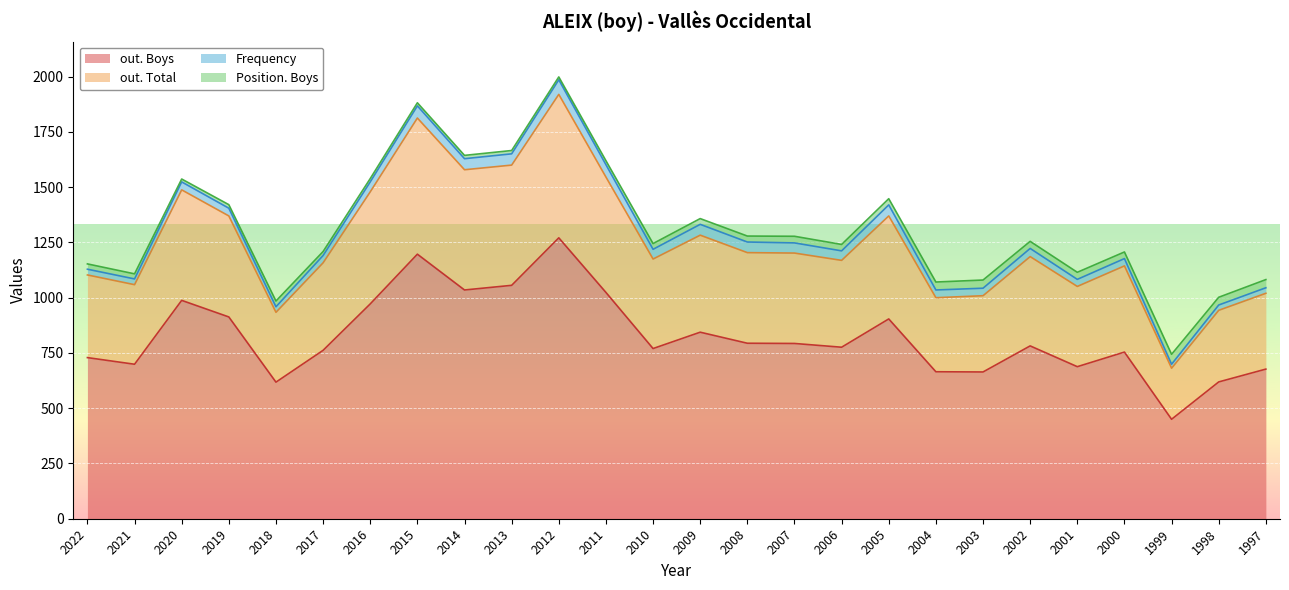

In out. Boys, how many points are higher than both neighbors (excluding endpoints)?

7